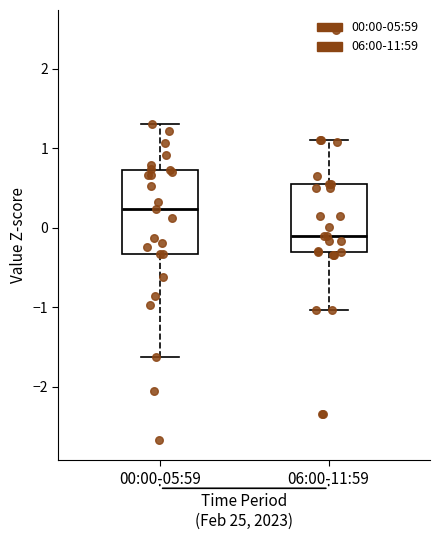

Reading left to right, read every box against the y-axis: the position of its median line, the range the box covers, and the ends of its whiskers. The values are not printed on the chart, so give them approximately, as read against the axis.

00:00-05:59: median 0.2, box -0.3 to 0.7, whiskers -1.6 to 1.3
06:00-11:59: median -0.1, box -0.3 to 0.6, whiskers -1.0 to 1.1